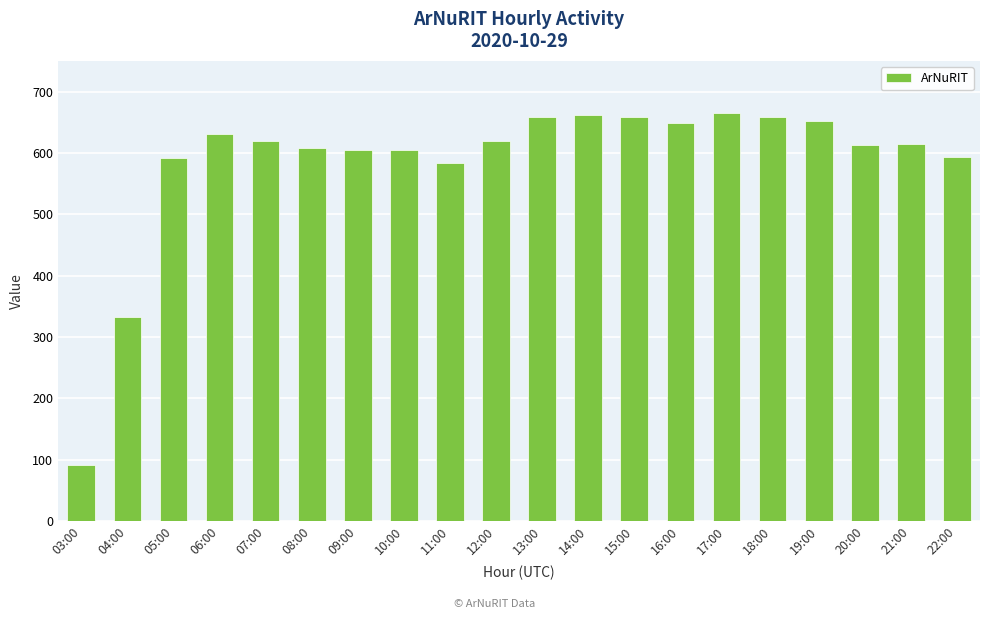

What is the ratio of the value at 09:00 to the value at 10:00?

1.0